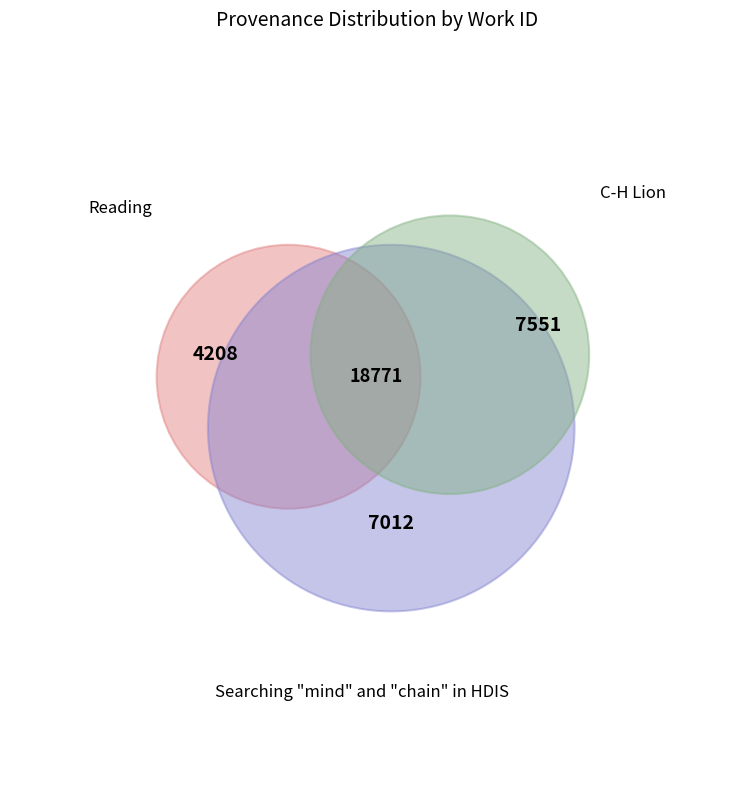

Does Reading represent more than half of the total?

No